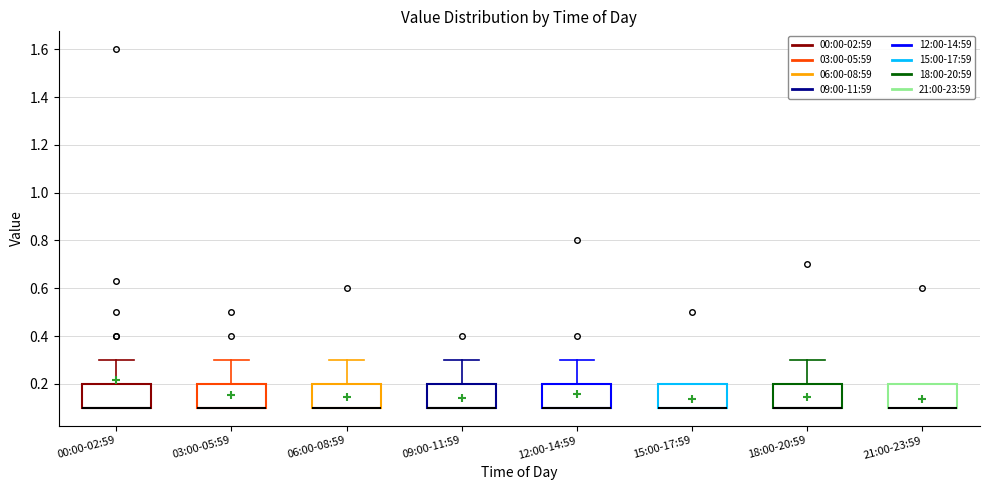

Reading left to right, transcribe this box plot: for each box, give where its median line is, the range the box spans, and where its two whiskers end, as read against the y-axis. The values are not printed on the chart, so give them approximately, as read against the axis.

00:00-02:59: median 0.1 (drawn on the box's lower edge), box 0.1 to 0.2, whiskers 0.1 to 0.3
03:00-05:59: median 0.1 (drawn on the box's lower edge), box 0.1 to 0.2, whiskers 0.1 to 0.3
06:00-08:59: median 0.1 (drawn on the box's lower edge), box 0.1 to 0.2, whiskers 0.1 to 0.3
09:00-11:59: median 0.1 (drawn on the box's lower edge), box 0.1 to 0.2, whiskers 0.1 to 0.3
12:00-14:59: median 0.1 (drawn on the box's lower edge), box 0.1 to 0.2, whiskers 0.1 to 0.3
15:00-17:59: median 0.1 (drawn on the box's lower edge), box 0.1 to 0.2, whiskers 0.1 to 0.2
18:00-20:59: median 0.1 (drawn on the box's lower edge), box 0.1 to 0.2, whiskers 0.1 to 0.3
21:00-23:59: median 0.1 (drawn on the box's lower edge), box 0.1 to 0.2, whiskers 0.1 to 0.2